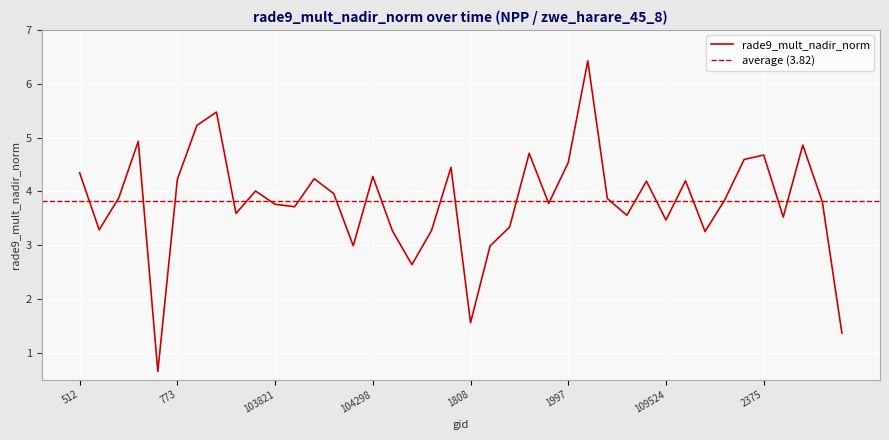

Reading left to right, extract all data points from this chart.

4.3	3.3	3.9	4.9	0.6	4.2	5.2	5.5	3.6	4.0	3.8	3.7	4.2	4.0	3.0	4.3	3.3	2.6	3.3	4.4	1.6	3.0	3.3	4.7	3.8	4.5	6.4	3.9	3.6	4.2	3.5	4.2	3.3	3.8	4.6	4.7	3.5	4.9	3.8	1.4